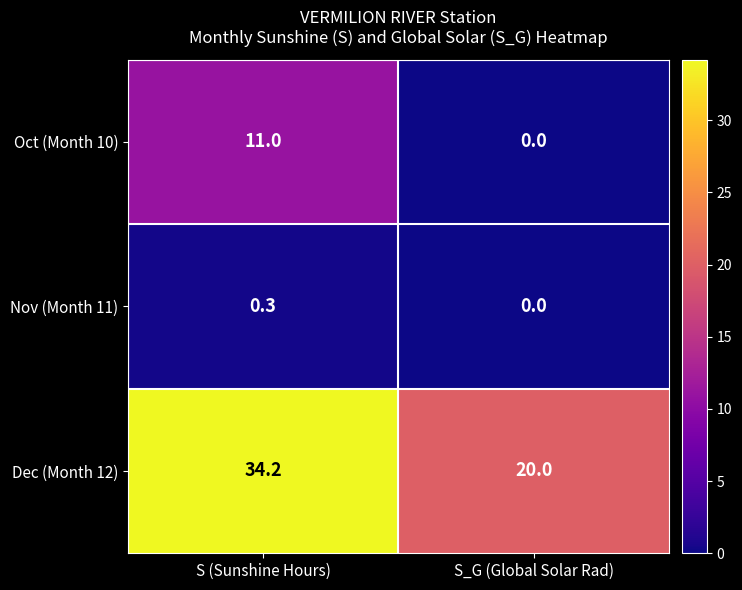

Is the value of Nov (Month 11) at S (Sunshine Hours) greater than the value of Dec (Month 12) at S (Sunshine Hours)?

No